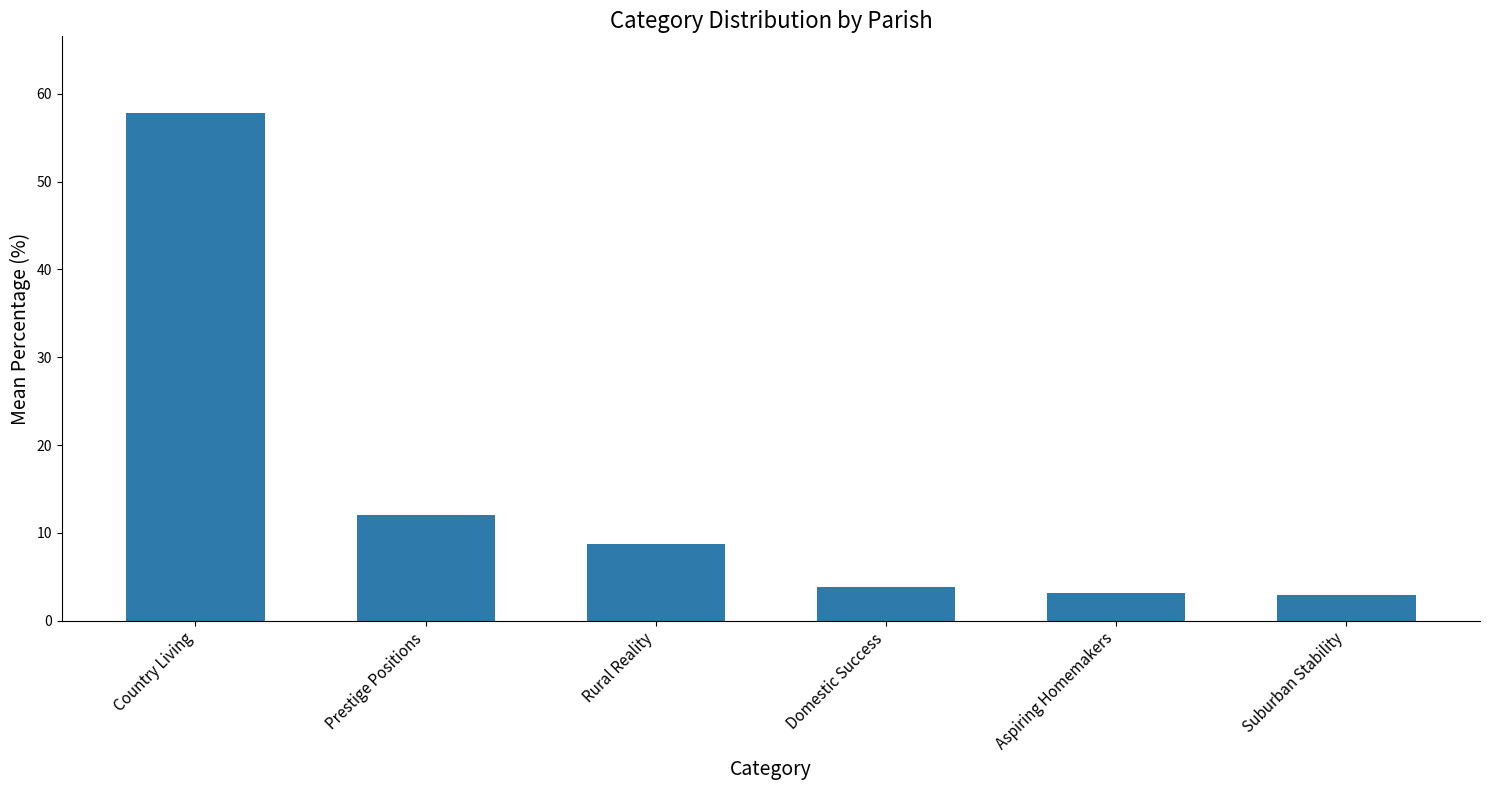

Approximately how many times larger is the value at Aspiring Homemakers compared to Prestige Positions?

0.3